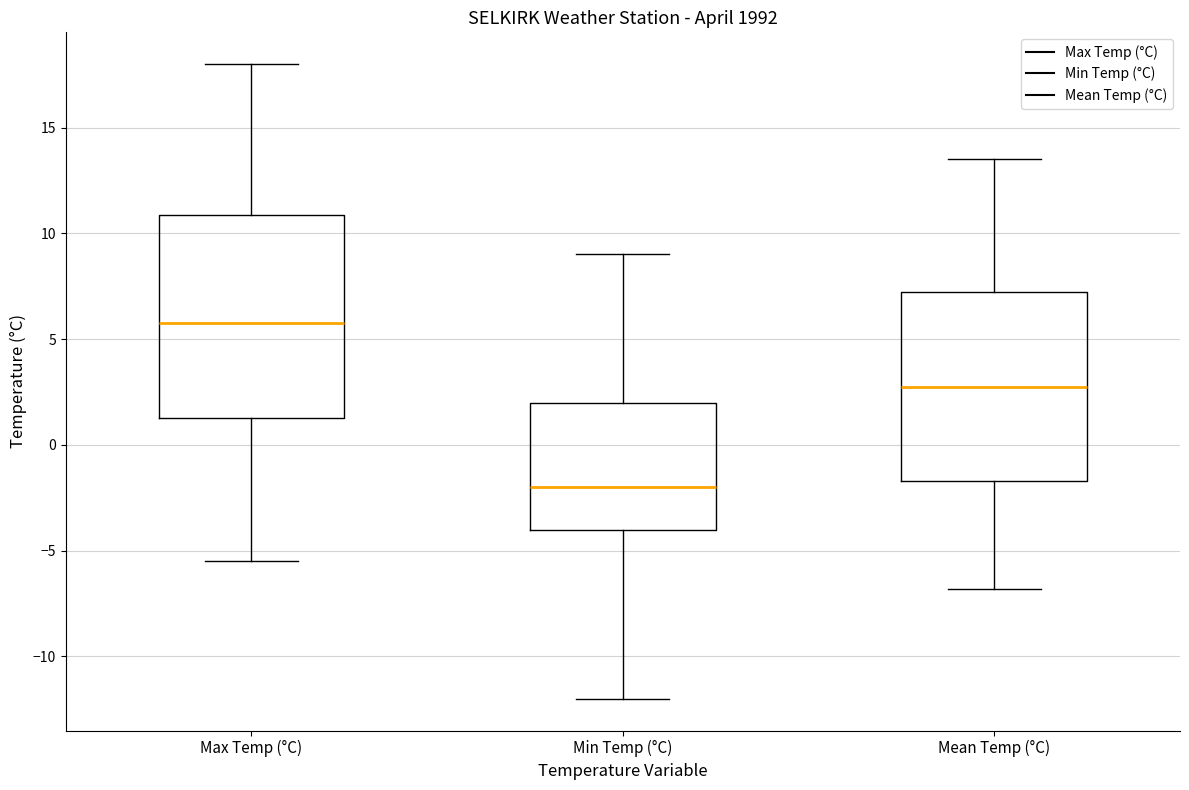

Comparing the boxes themselves (not the whiskers), which one is the tallest?

Max Temp (°C)